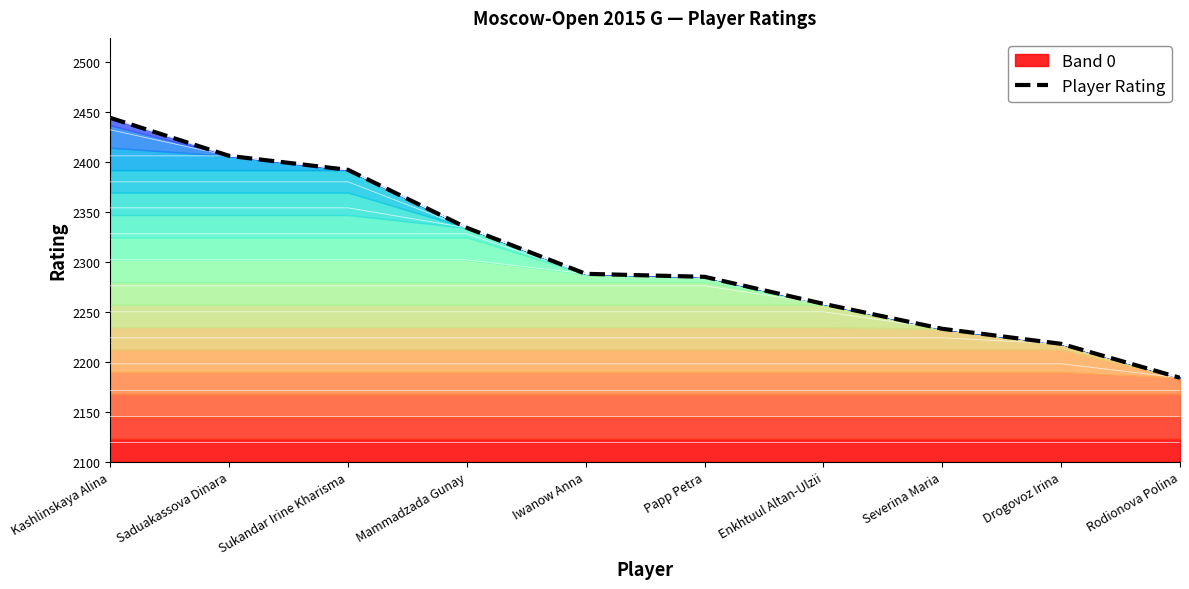

What is the maximum value shown in the chart?

2444